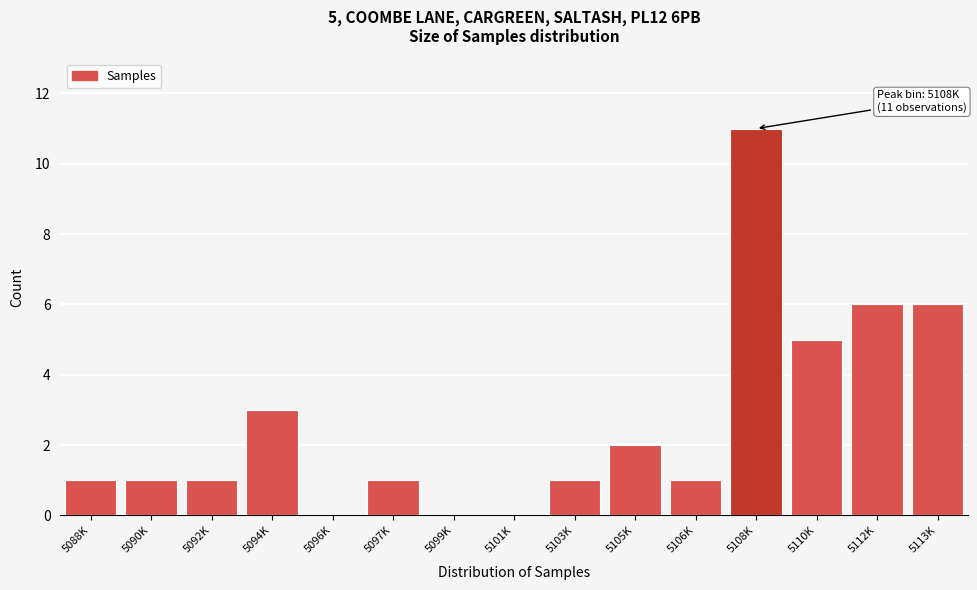

Reading left to right, what are all the values shown in this chart?

5088K=1	5090K=1	5092K=1	5094K=3	5096K=0	5097K=1	5099K=0	5101K=0	5103K=1	5105K=2	5106K=1	5108K=11	5110K=5	5112K=6	5113K=6